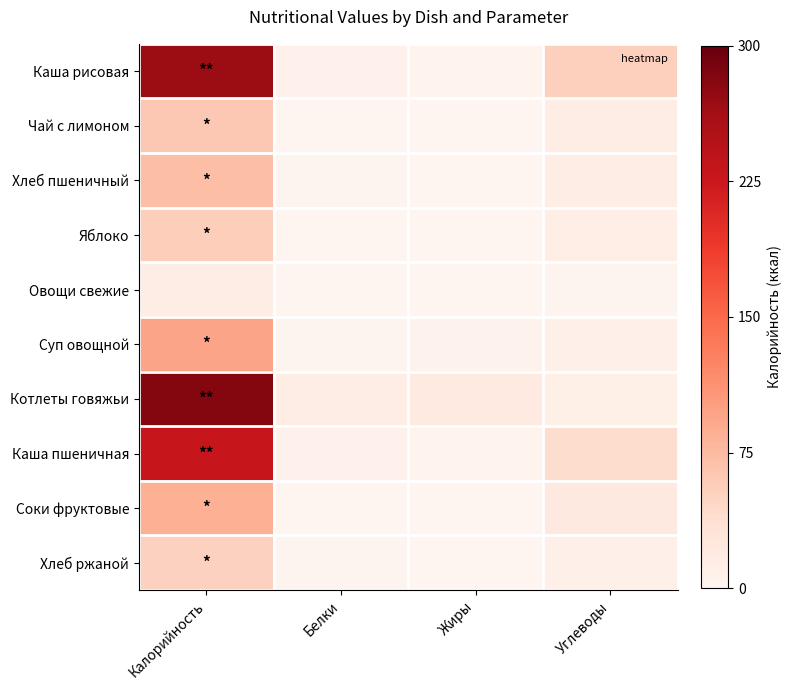

Reading left to right, extract all data points from this chart.

Каша рисовая: Калорийность=0.9	Белки=0.0	Жиры=0.0	Углеводы=0.2
Чай с лимоном: Калорийность=0.2	Белки=0.0	Жиры=0.0	Углеводы=0.1
Хлеб пшеничный: Калорийность=0.2	Белки=0.0	Жиры=0.0	Углеводы=0.0
Яблоко: Калорийность=0.2	Белки=0.0	Жиры=0.0	Углеводы=0.0
Овощи свежие: Калорийность=0.0	Белки=0.0	Жиры=0.0	Углеводы=0.0
Суп овощной: Калорийность=0.3	Белки=0.0	Жиры=0.0	Углеводы=0.0
Котлеты говяжьи: Калорийность=0.9	Белки=0.0	Жиры=0.1	Углеводы=0.0
Каша пшеничная: Калорийность=0.8	Белки=0.0	Жиры=0.0	Углеводы=0.1
Соки фруктовые: Калорийность=0.3	Белки=0.0	Жиры=0.0	Углеводы=0.1
Хлеб ржаной: Калорийность=0.2	Белки=0.0	Жиры=0.0	Углеводы=0.0